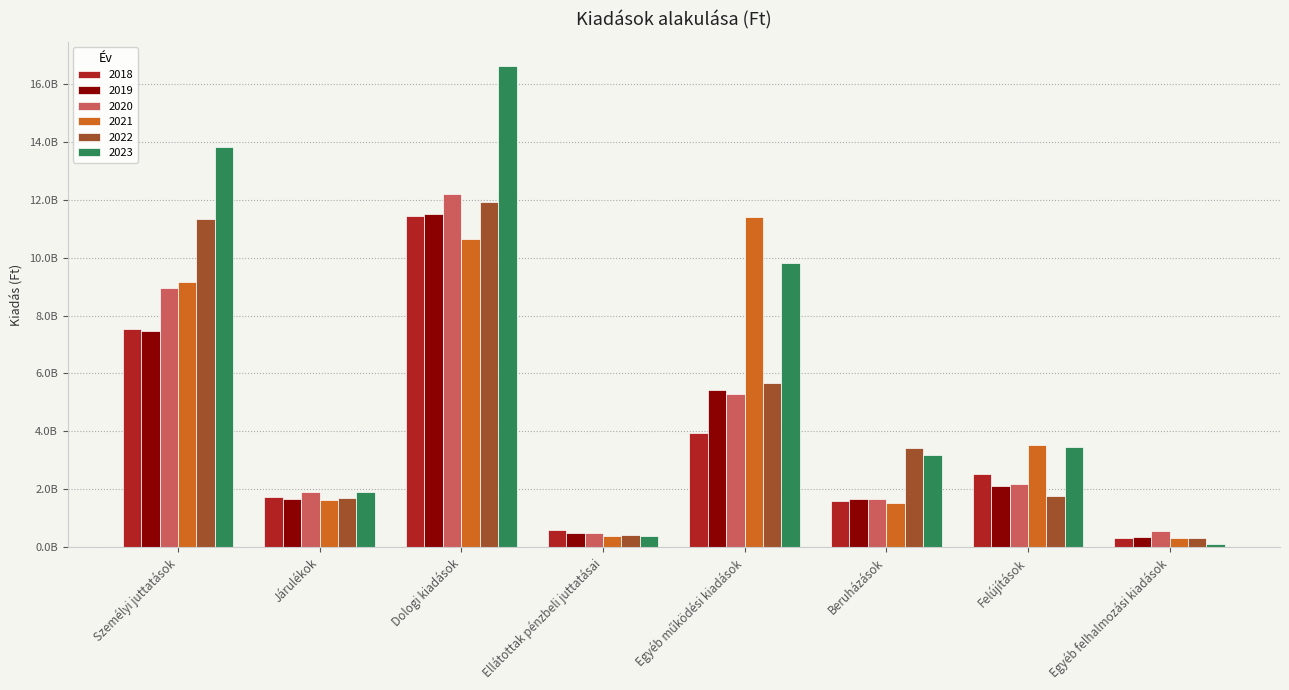

At which category is the sum across all series the highest?

Dologi kiadások